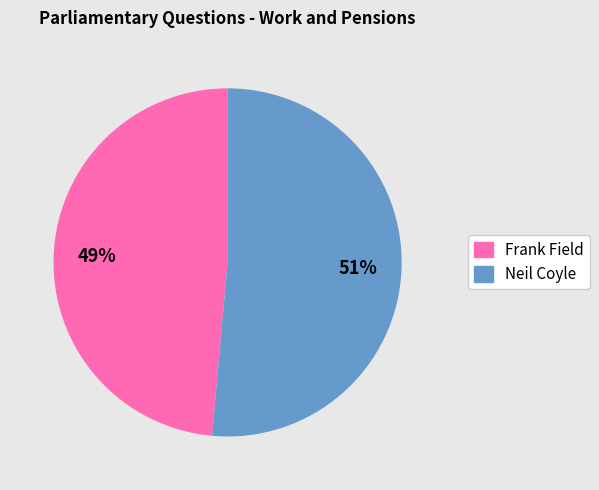

Between Frank Field and Neil Coyle, which is larger?

Neil Coyle